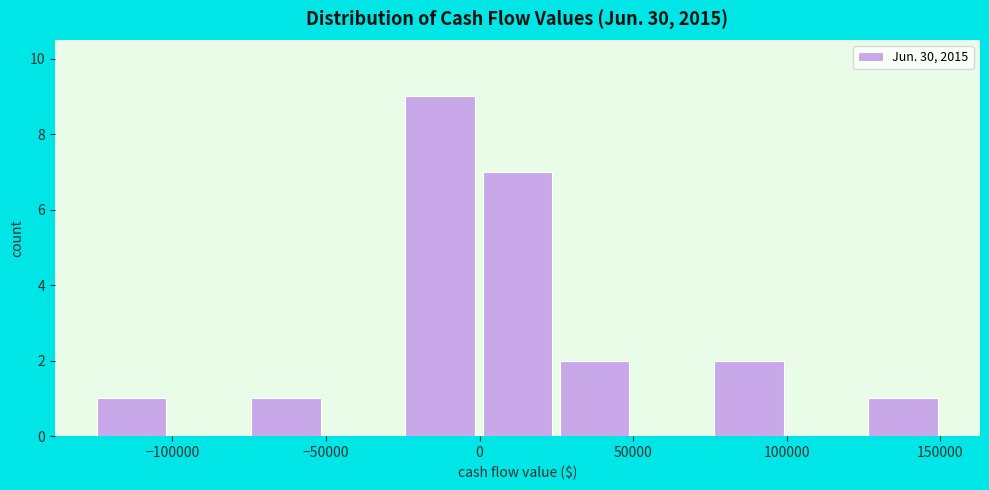

Reading left to right, list every bar in this chart as the range it spans on the x-axis followed by its height. Neither the bar edges nor the heights are printed on the chart, so give them approximately, as read against the axes.

-125000 to -100000: 1
-100000 to -75000: 0
-75000 to -50000: 1
-50000 to -25000: 0
-25000 to 0: 9
0 to 25000: 7
25000 to 50000: 2
50000 to 75000: 0
75000 to 100000: 2
100000 to 125000: 0
125000 to 150000: 1